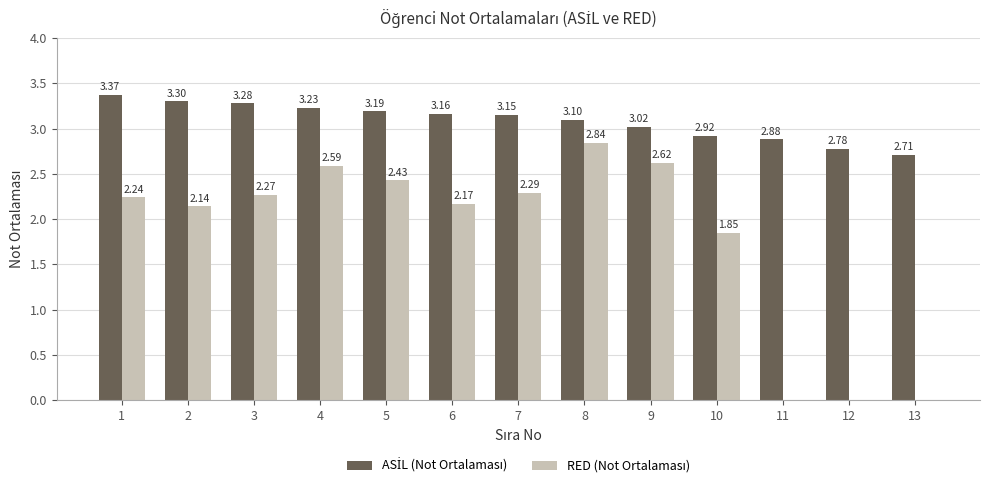

What is the total value across all series at 10?

4.8